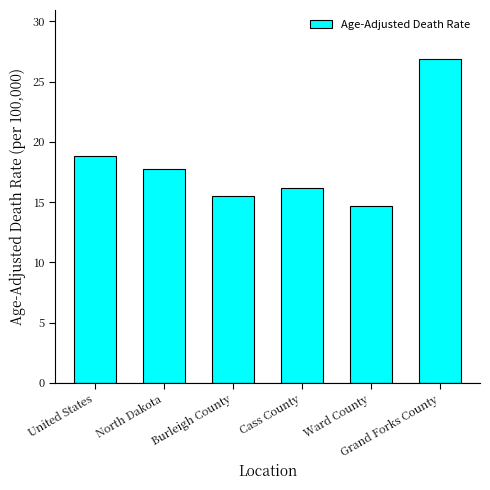

At which label is the value closest to 20?

United States